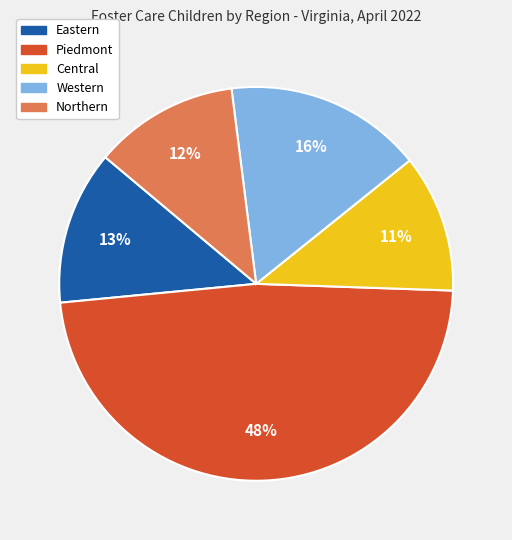

Which slice is the smallest?

Central